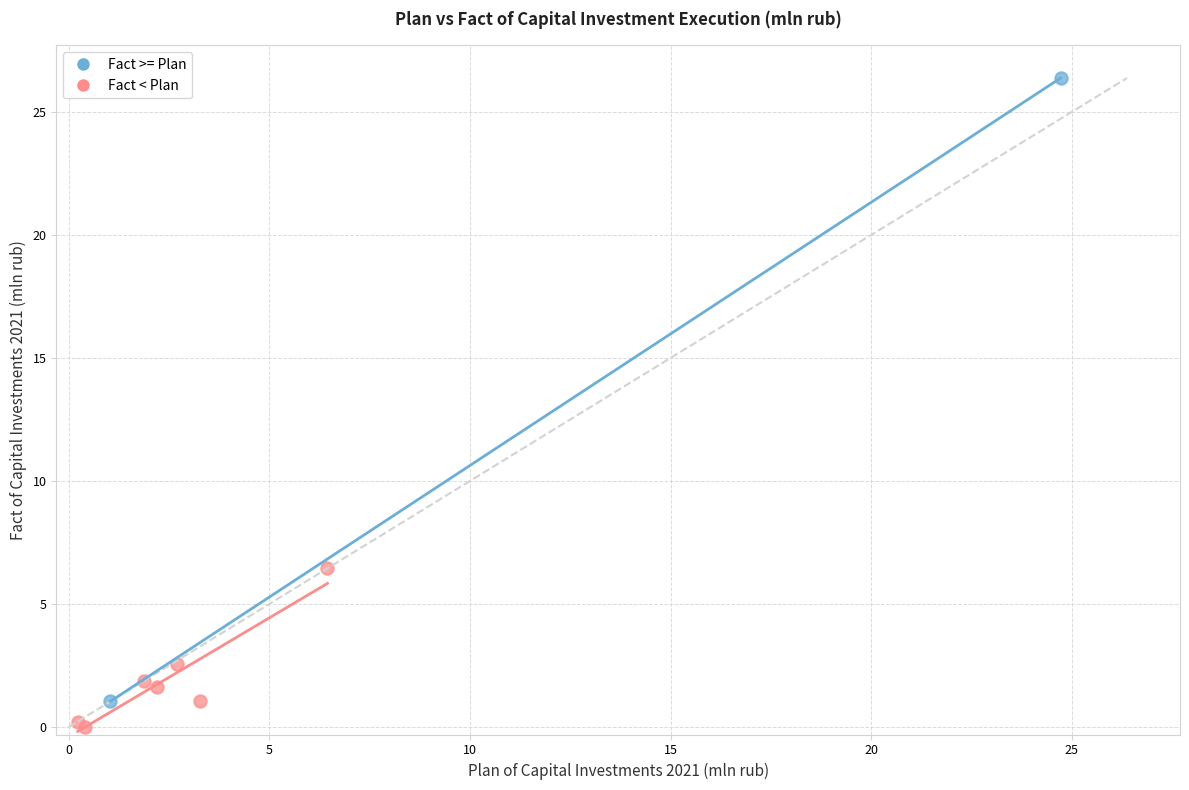

Which series reaches the maximum Y coordinate?

Fact >= Plan